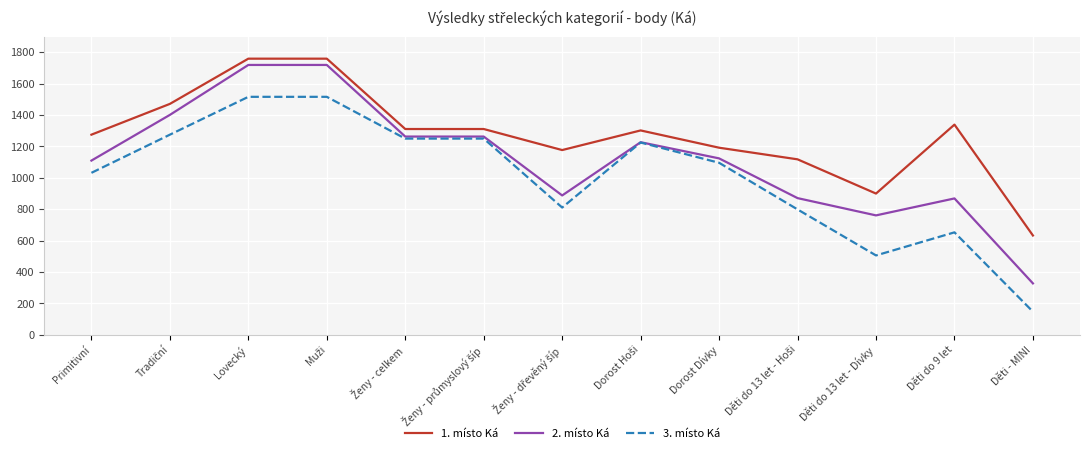

At how many categories does at least one series exceed 1545?

2